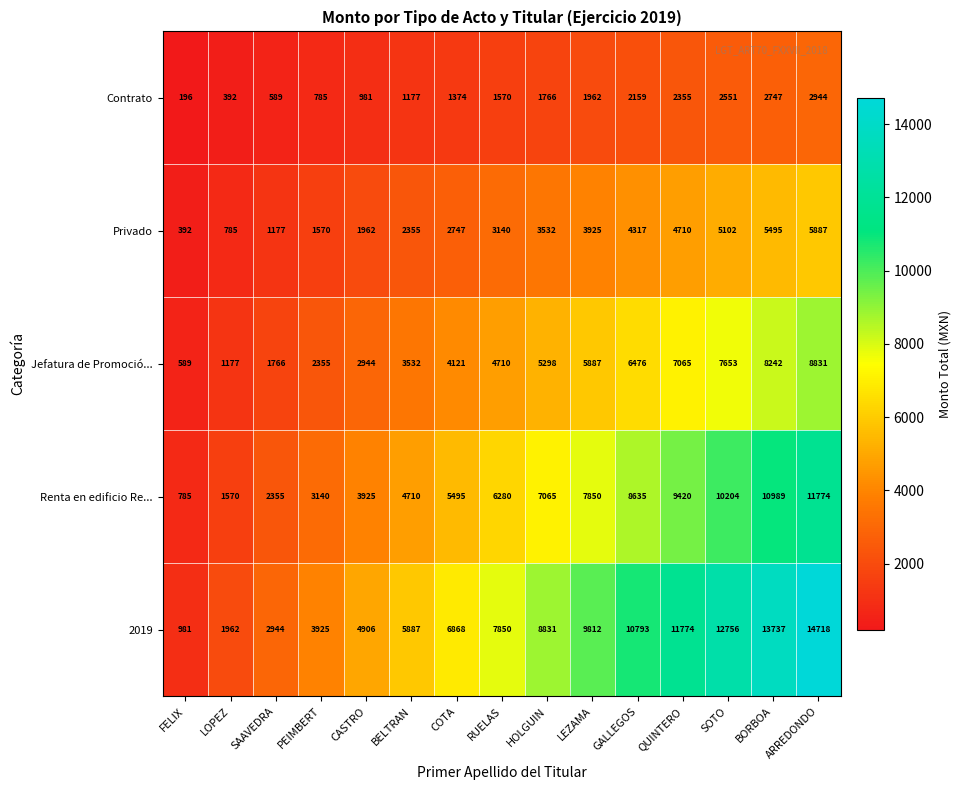

What is the maximum value for Renta en edificio Re...?

11774